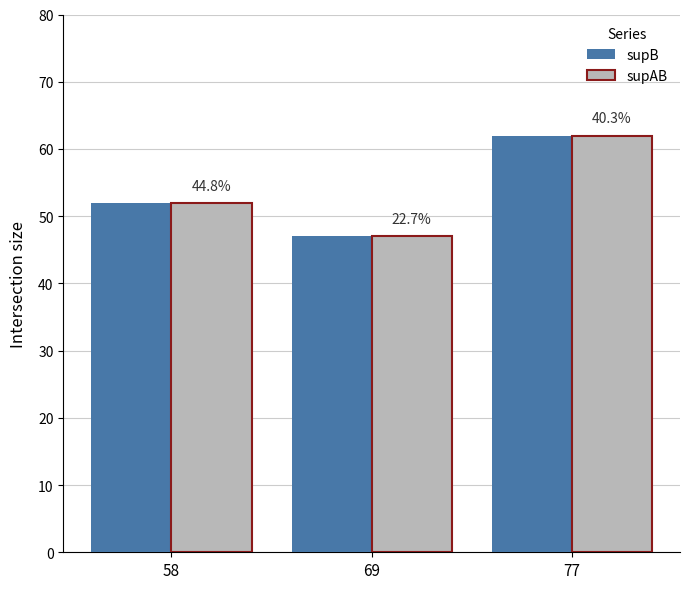

Reading right to left, list all the values displayed in this chart.

supB: 62	47	52
supAB: 62	47	52